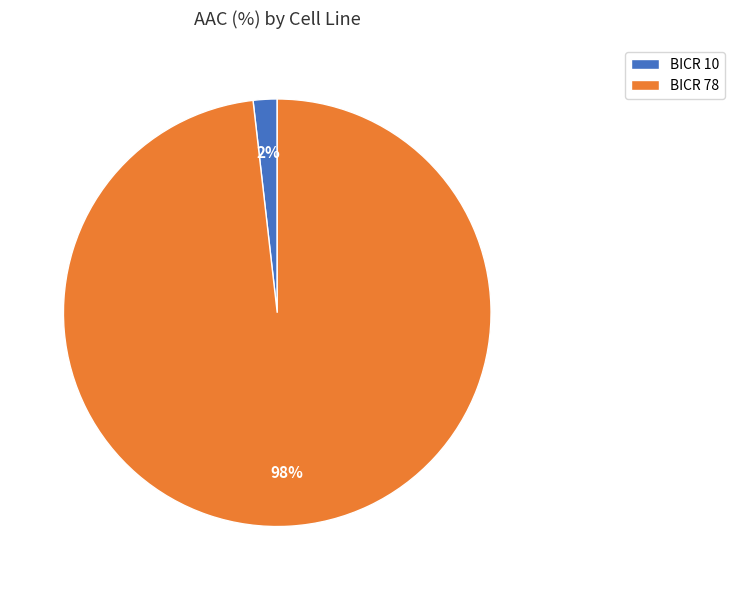

Does BICR 78 represent more than half of the total?

Yes